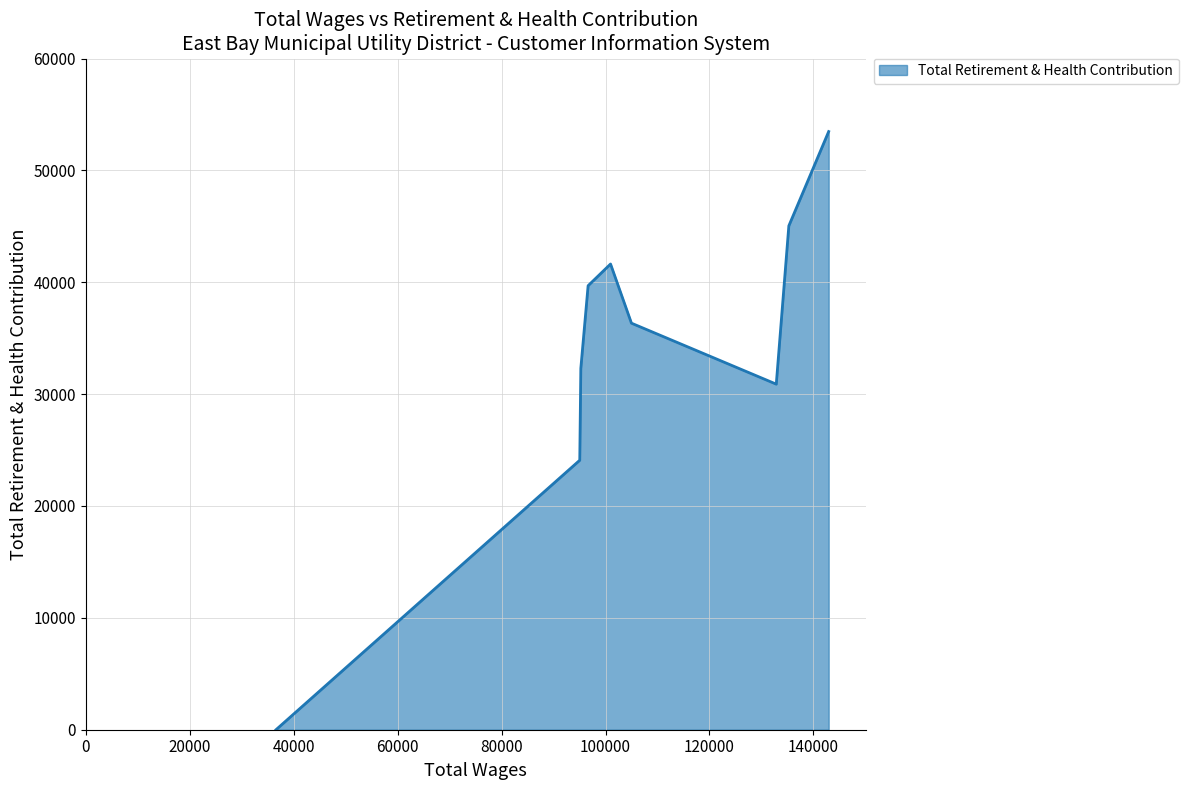

How many interior local valleys (lower than both neighbors) does the data have?

1